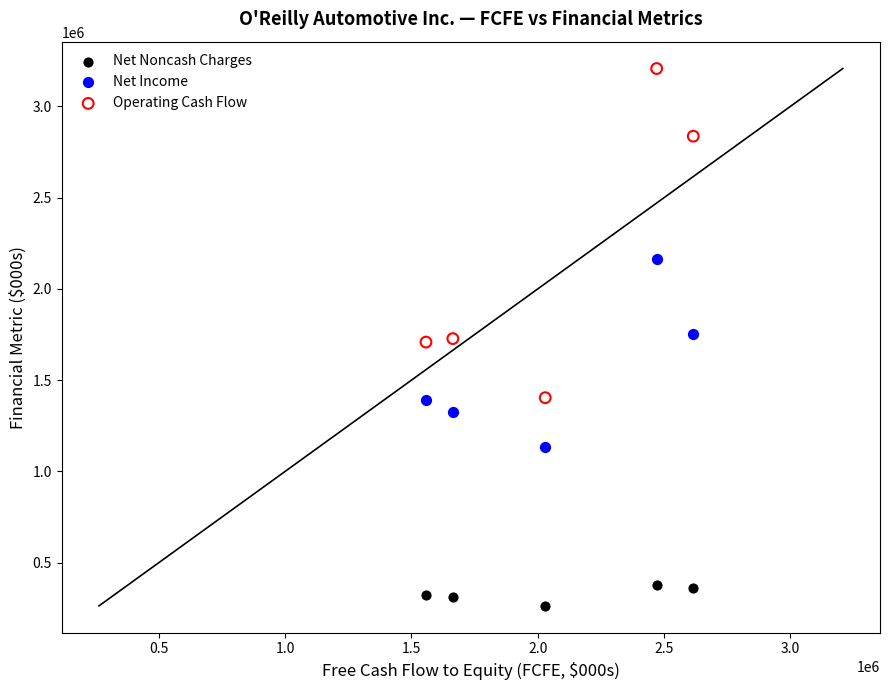

Which series reaches the minimum Y coordinate?

Net Noncash Charges